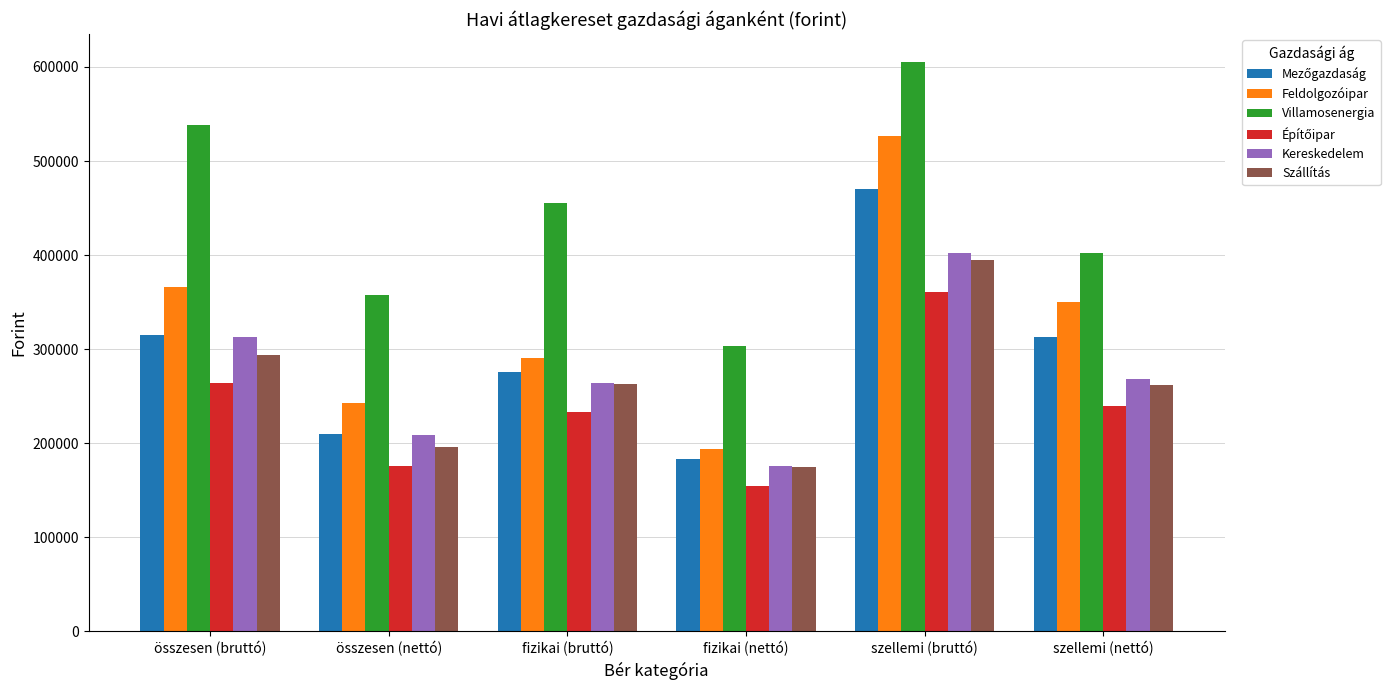

What is the label of the 4th bar from the right?

fizikai (bruttó)